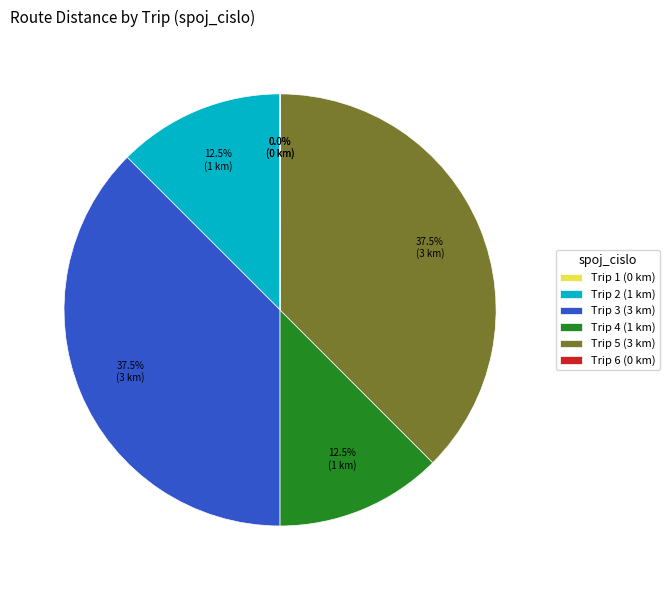

What is the ratio of the value at Trip 4 (1 km) to the value at Trip 5 (3 km)?

0.3